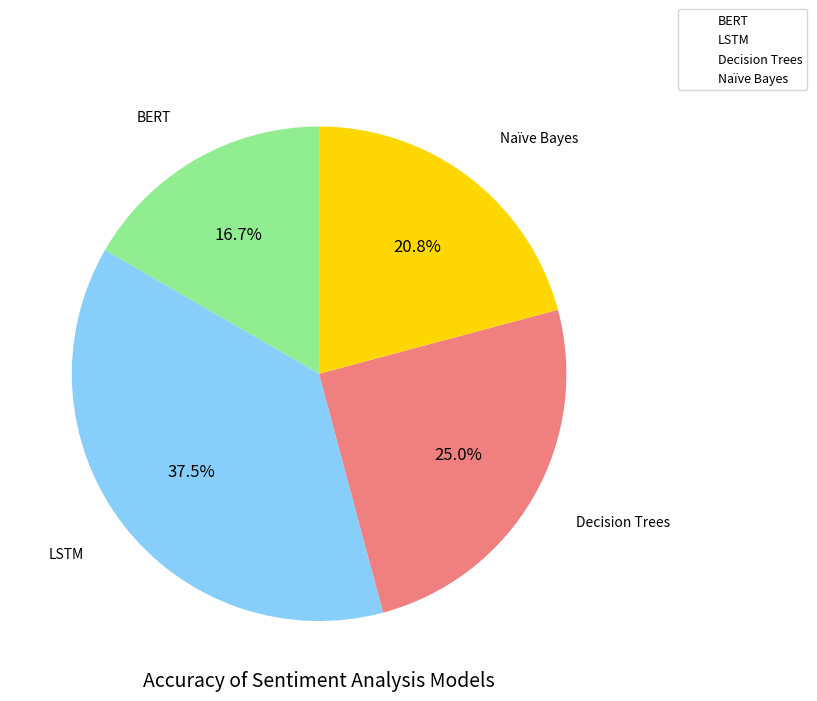

What is the ratio of the value at Decision Trees to the value at LSTM?

0.7